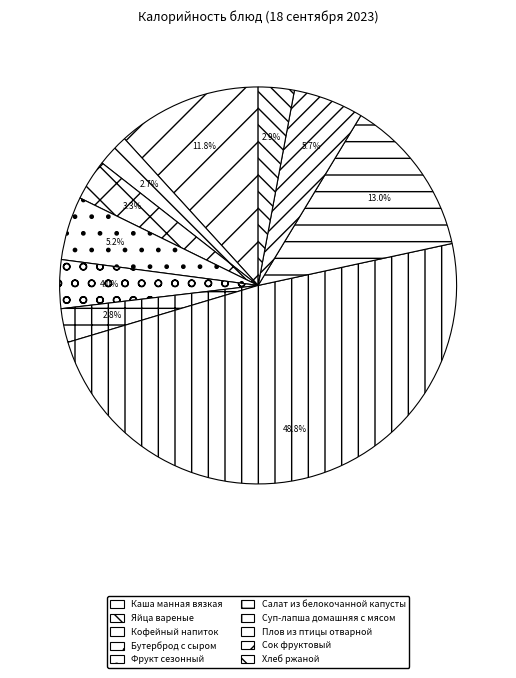

Is it true that Плов из птицы отварной is 4% of the pie?

False